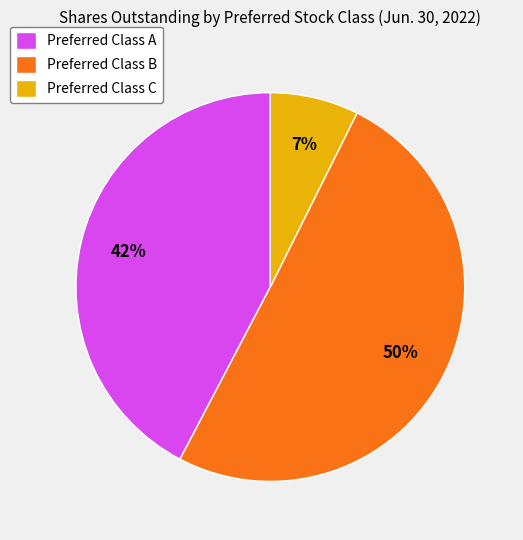

Is the sum of Preferred Class A and Preferred Class B greater than half?

Yes